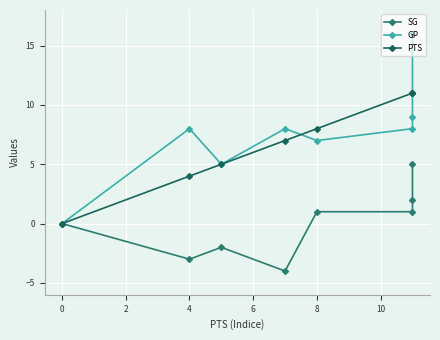

How many lines are shown in the chart?

3